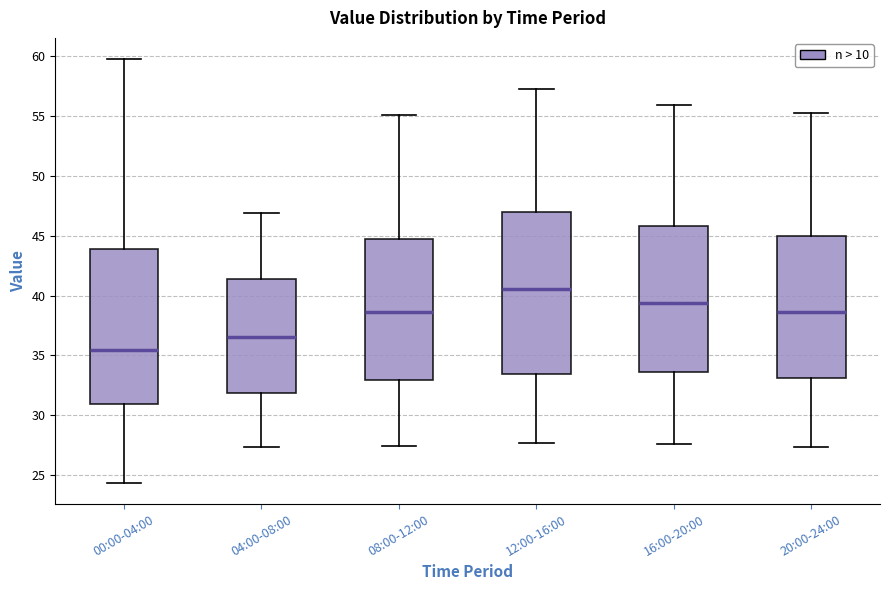

Reading left to right, transcribe this box plot: for each box, give where its median line is, the range the box spans, and where its two whiskers end, as read against the y-axis. The values are not printed on the chart, so give them approximately, as read against the axis.

00:00-04:00: median 35.5, box 31.0 to 44.0, whiskers 24.5 to 60.0
04:00-08:00: median 36.5, box 32.0 to 41.5, whiskers 27.5 to 47.0
08:00-12:00: median 38.5, box 33.0 to 45.0, whiskers 27.5 to 55.0
12:00-16:00: median 40.5, box 33.5 to 47.0, whiskers 27.5 to 57.5
16:00-20:00: median 39.5, box 33.5 to 46.0, whiskers 27.5 to 56.0
20:00-24:00: median 38.5, box 33.0 to 45.0, whiskers 27.5 to 55.5